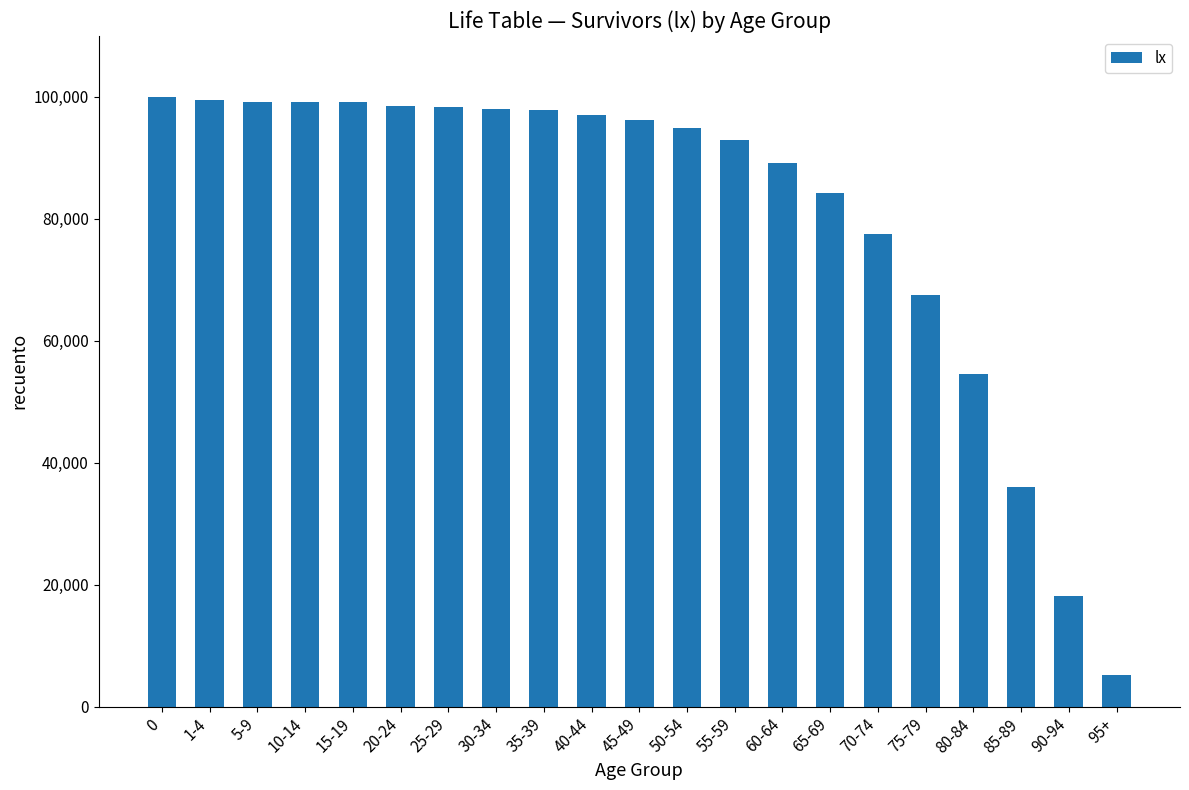

What is the average value?

81099